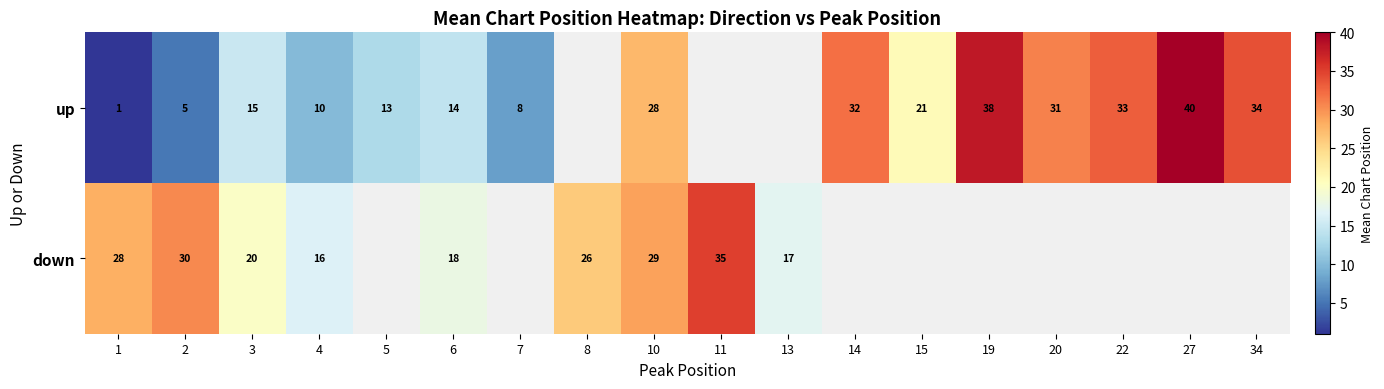

What is the difference between the up values at 2 and 5?

8